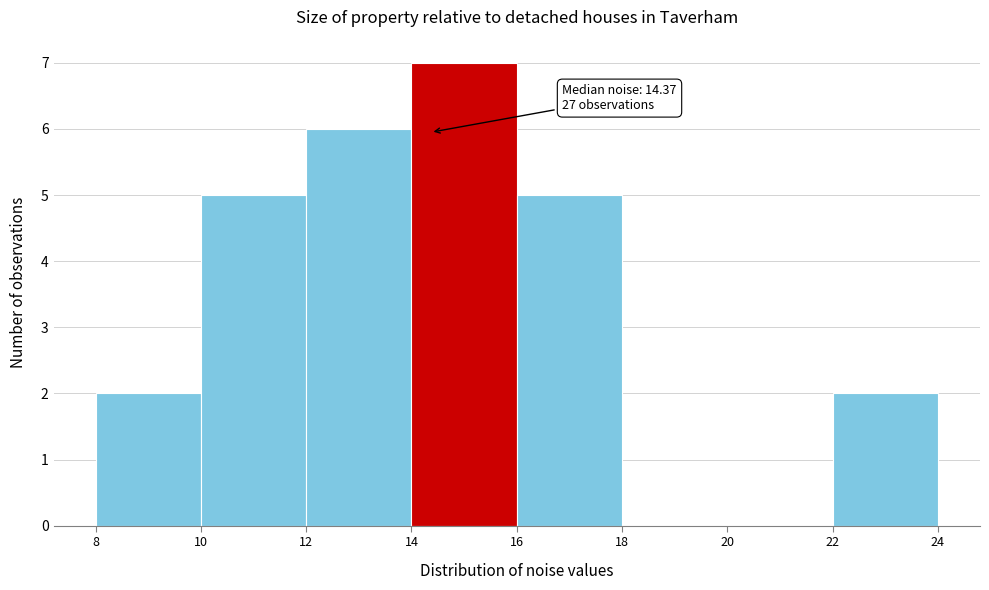

Over which range of the x-axis is the bar tallest?

14 to 16